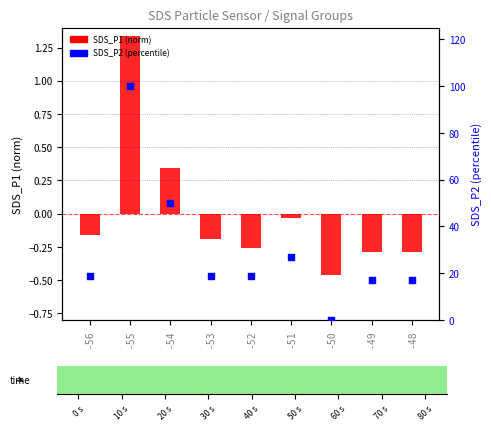

Which series has the largest total across all categories?

SDS_P2 (percentile)